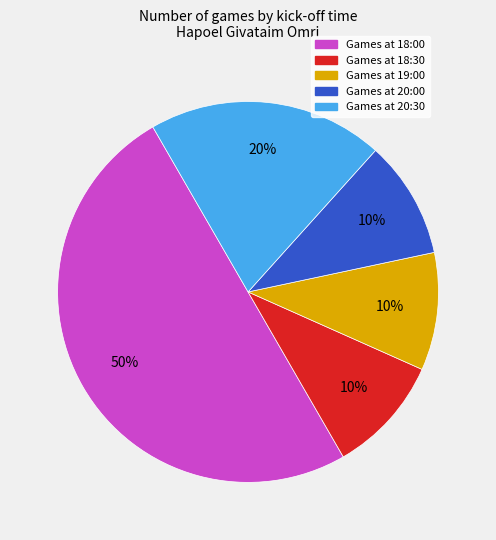

How many slices are in this pie chart?

5